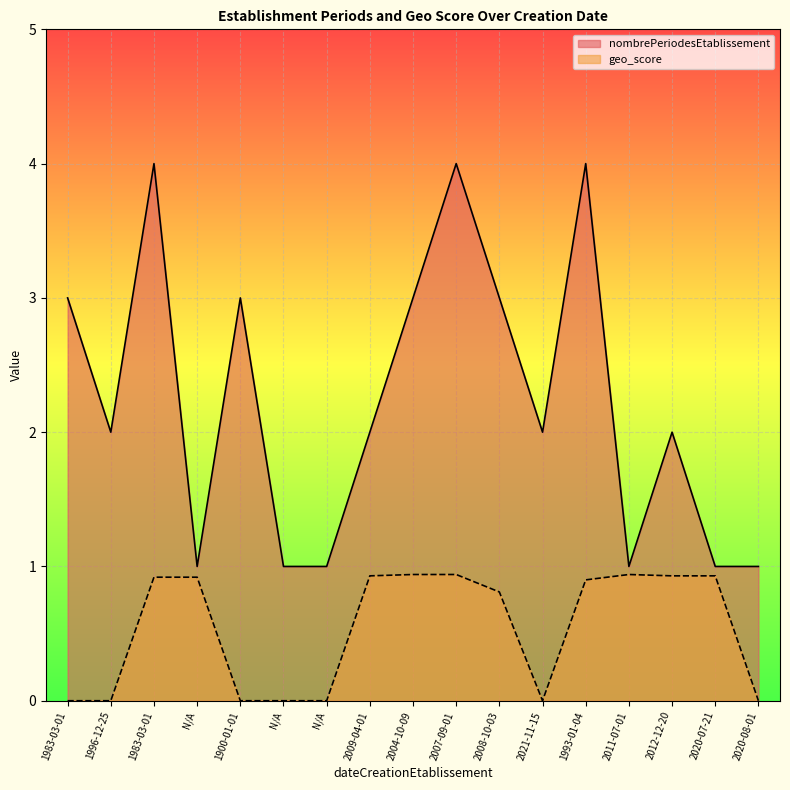

True or false: nombrePeriodesEtablissement and geo_score intersect in this chart.

False